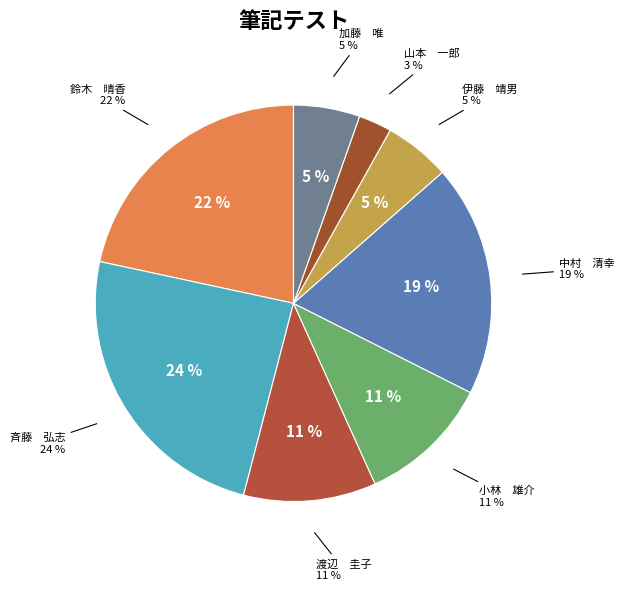

The 加藤　唯 slice represents 19% of the pie. True or false?

False